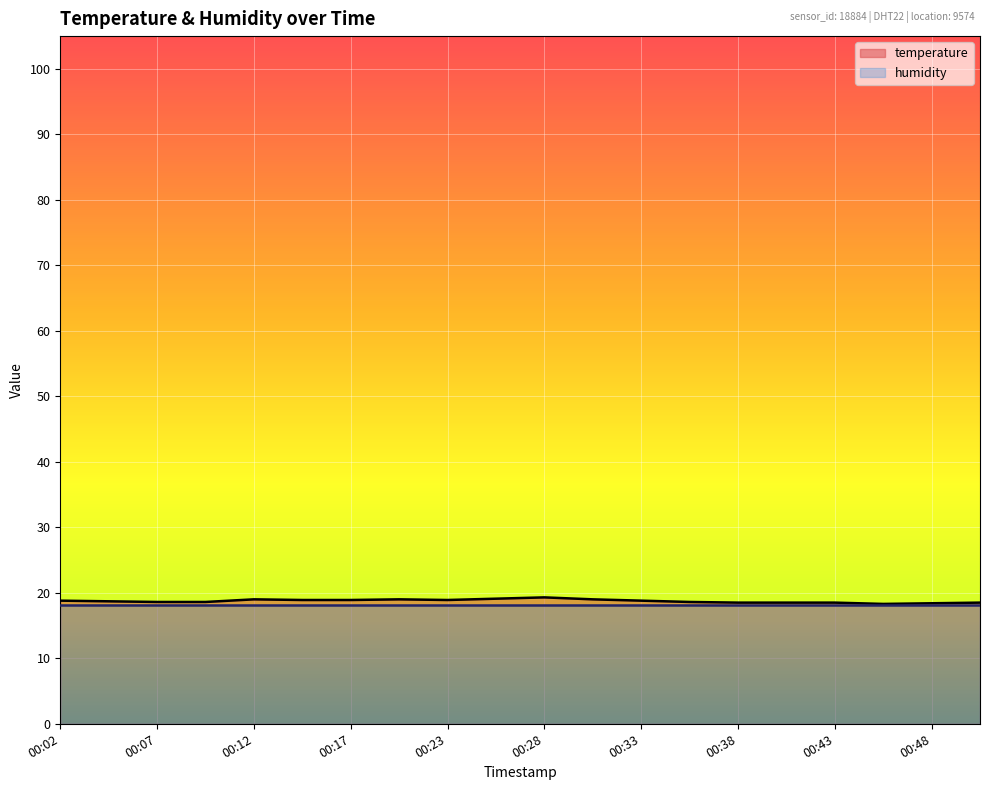

Rank the categories by value from highest to lowest.

00:28, 00:25, 00:12, 00:20, 00:30, 00:15, 00:17, 00:23, 00:02, 00:33, 00:04, 00:07, 00:10, 00:35, 00:38, 00:40, 00:43, 00:51, 00:48, 00:46